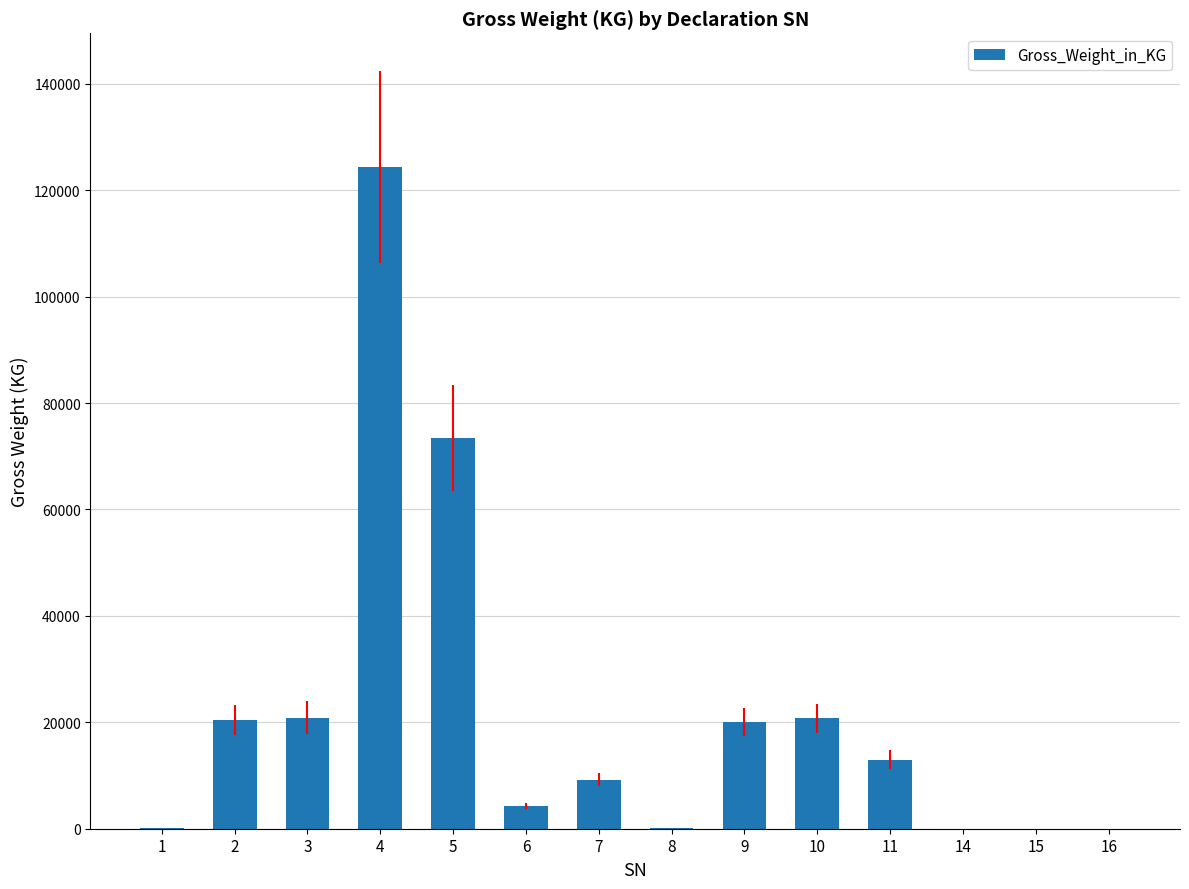

Is it true that the value at 7 is 9211.6?

True